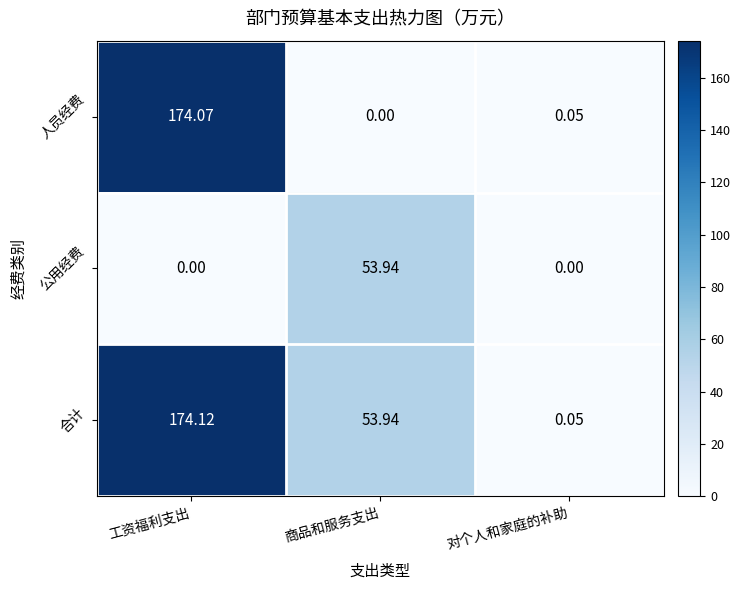

At which category is the sum across all series the highest?

工资福利支出